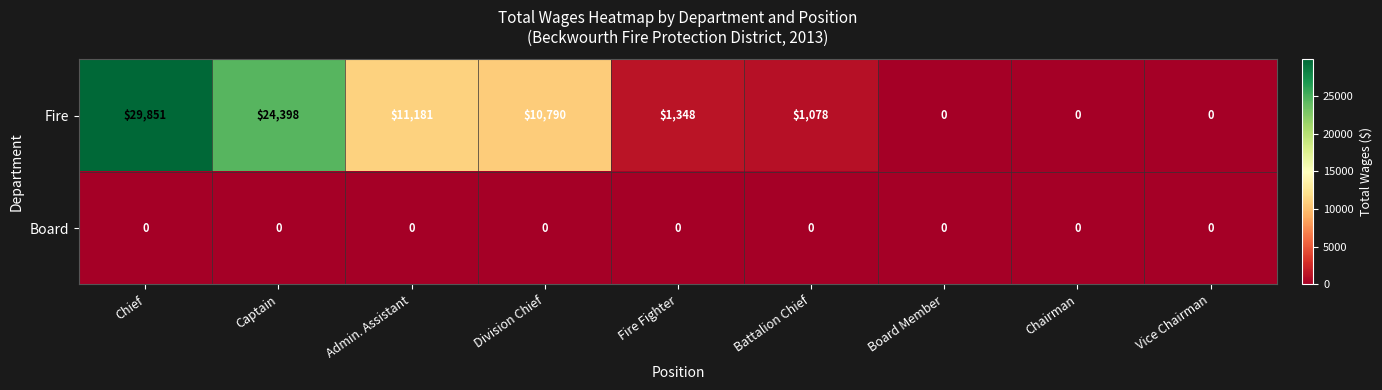

Between Division Chief and Battalion Chief, which series saw the biggest shift?

Fire